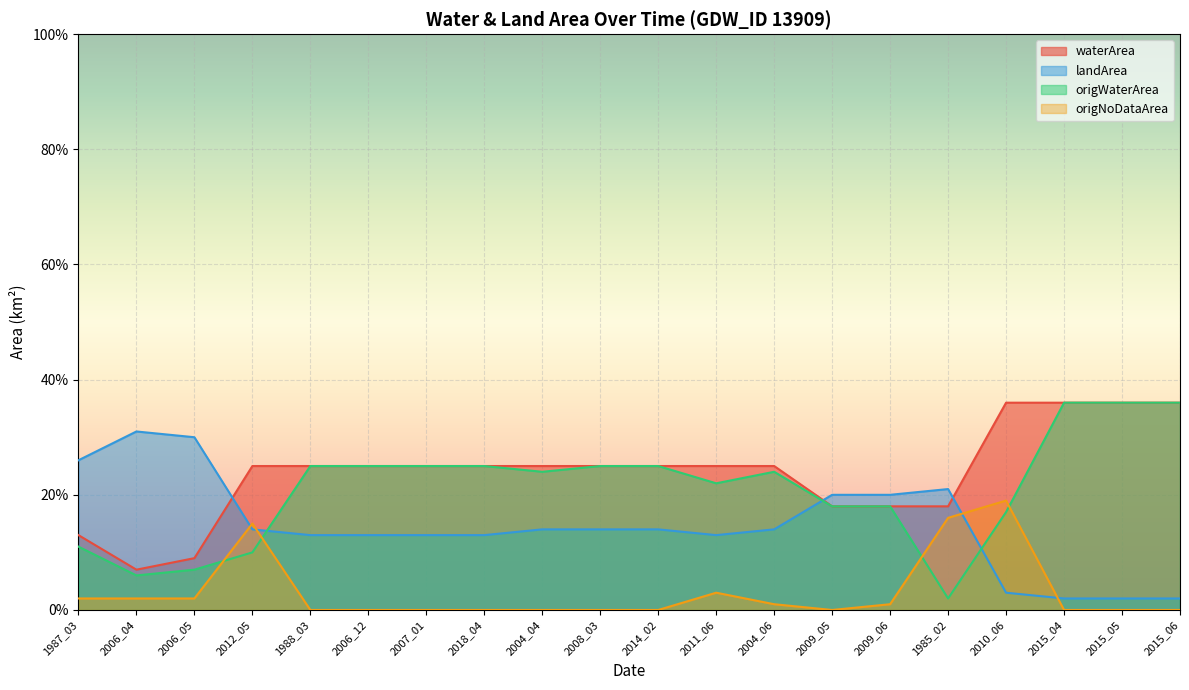

At which category is the sum across all series the highest?

2010_06